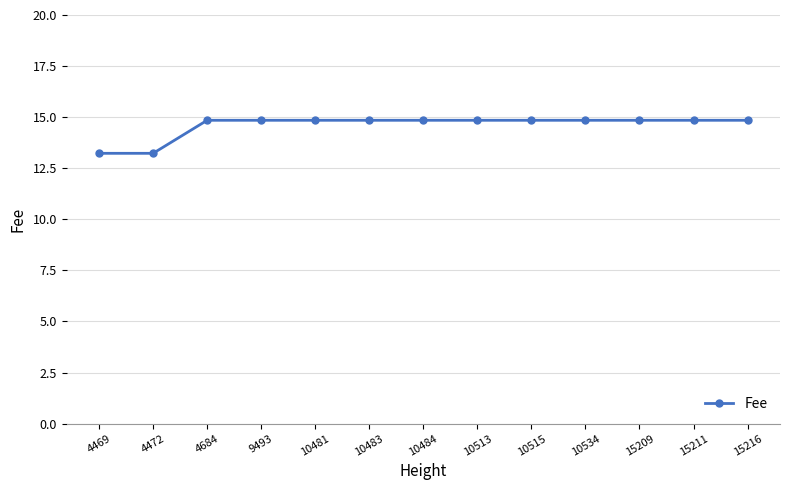

Between 4472 and 10515, which is larger?

10515